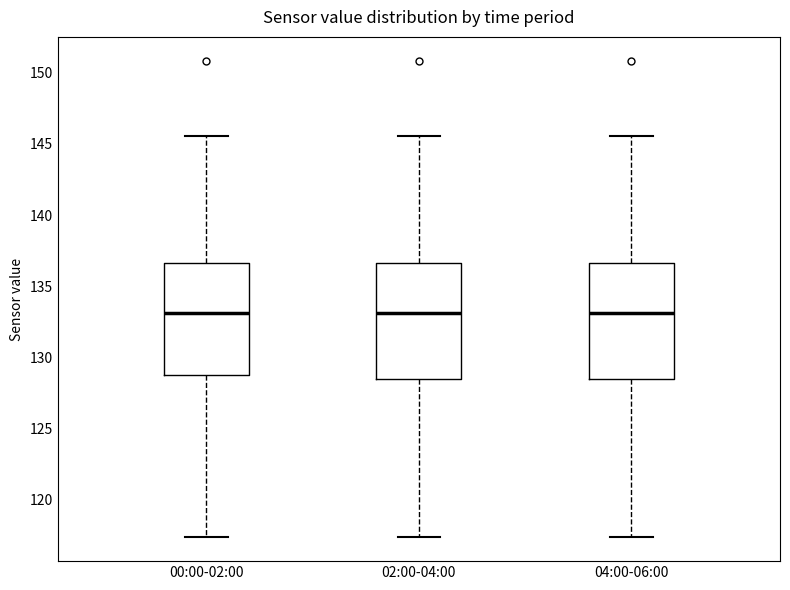

Reading left to right, read every box against the y-axis: the position of its median line, the range the box covers, and the ends of its whiskers. The values are not printed on the chart, so give them approximately, as read against the axis.

00:00-02:00: median 133.0, box 129.0 to 136.5, whiskers 117.5 to 145.5
02:00-04:00: median 133.0, box 128.5 to 136.5, whiskers 117.5 to 145.5
04:00-06:00: median 133.0, box 128.5 to 136.5, whiskers 117.5 to 145.5